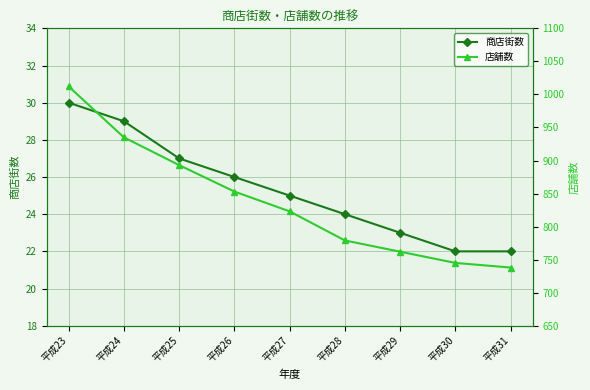

Reading left to right, what are all the values shown in this chart?

商店街数: 平成23=30	平成24=29	平成25=27	平成26=26	平成27=25	平成28=24	平成29=23	平成30=22	平成31=22
店舗数: 平成23=1012	平成24=935	平成25=893	平成26=853	平成27=823	平成28=779	平成29=762	平成30=745	平成31=738